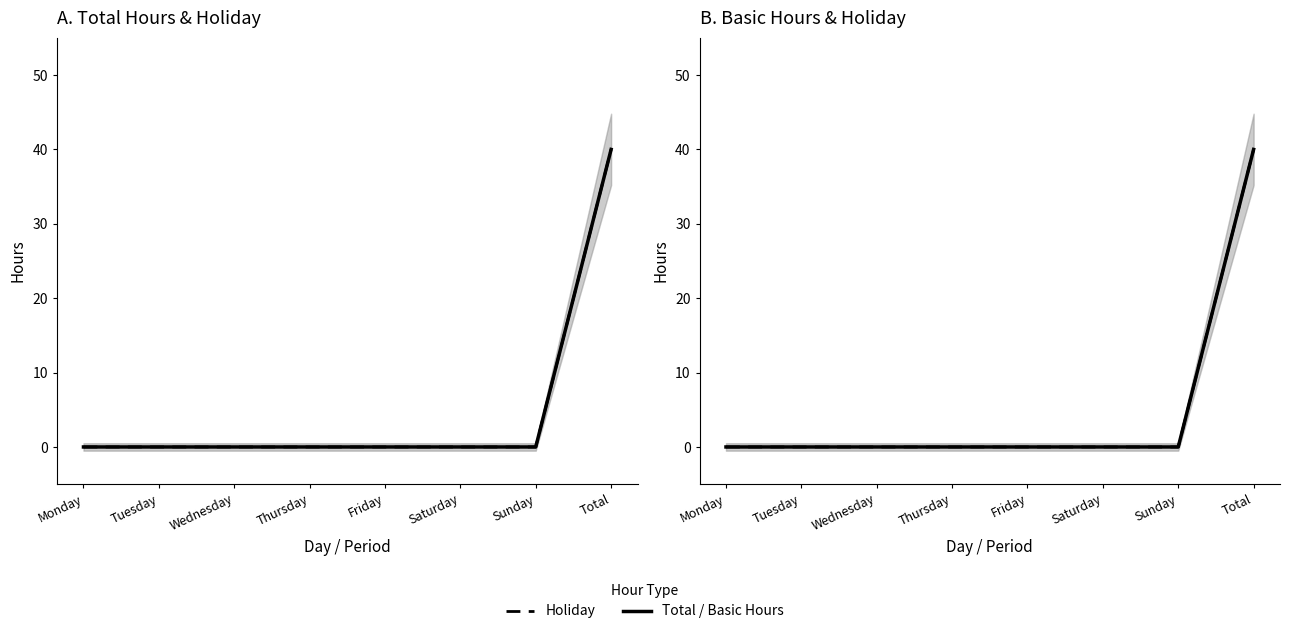

Does the chart have visible grid lines?

No